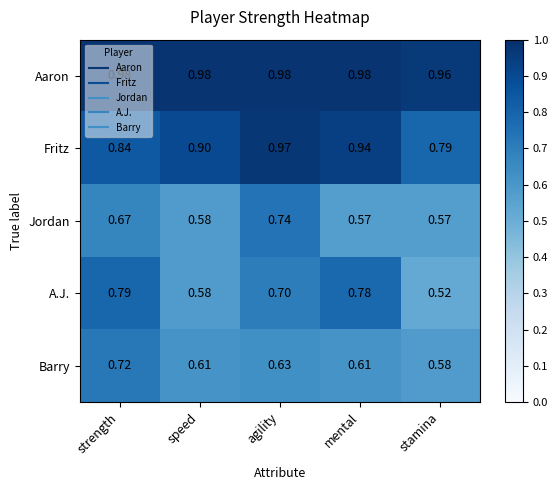

Which category has the lowest value in the Fritz series?

stamina